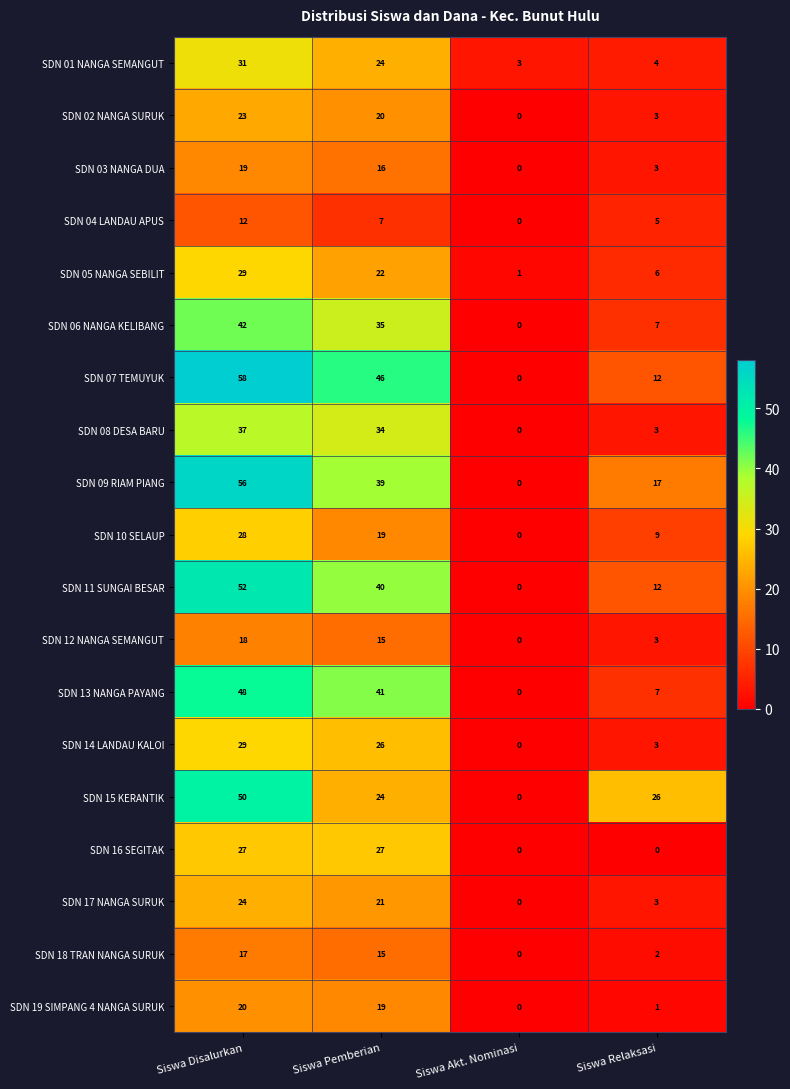

What is the total value across all series at Siswa Akt. Nominasi?

4